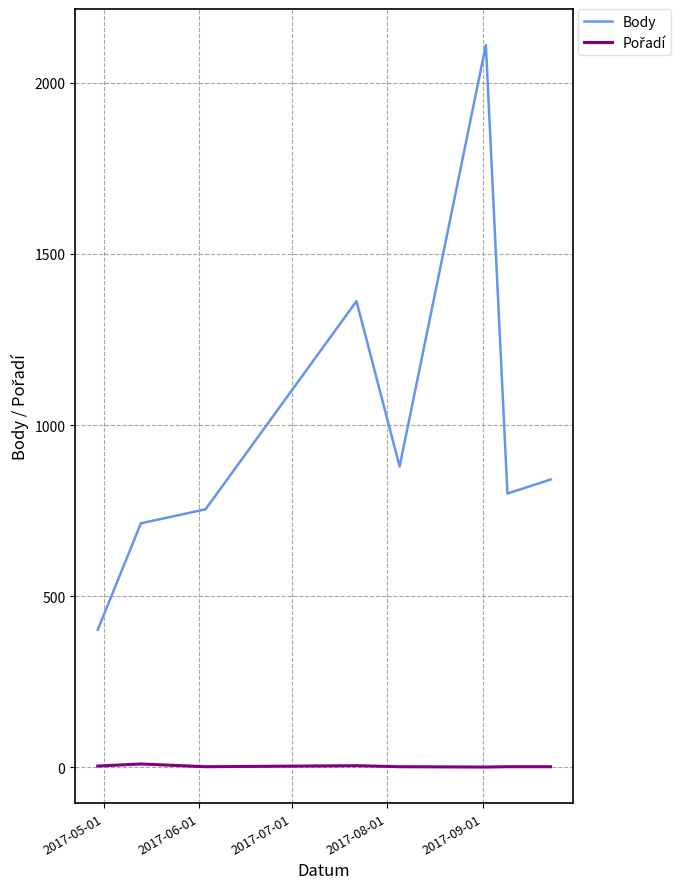

Which series has the widest spread of values?

Body